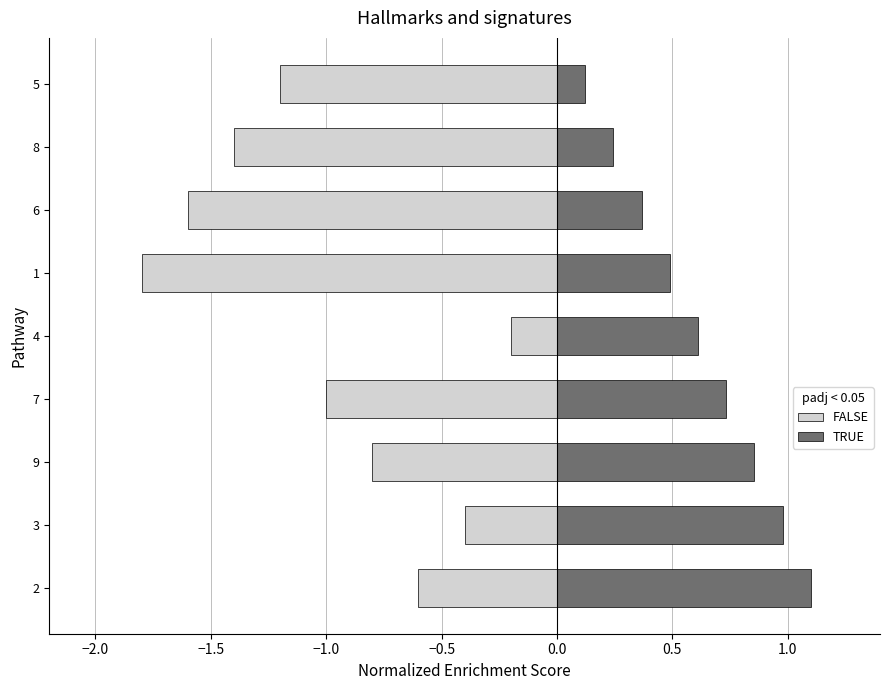

How many categories are shown in the chart?

9